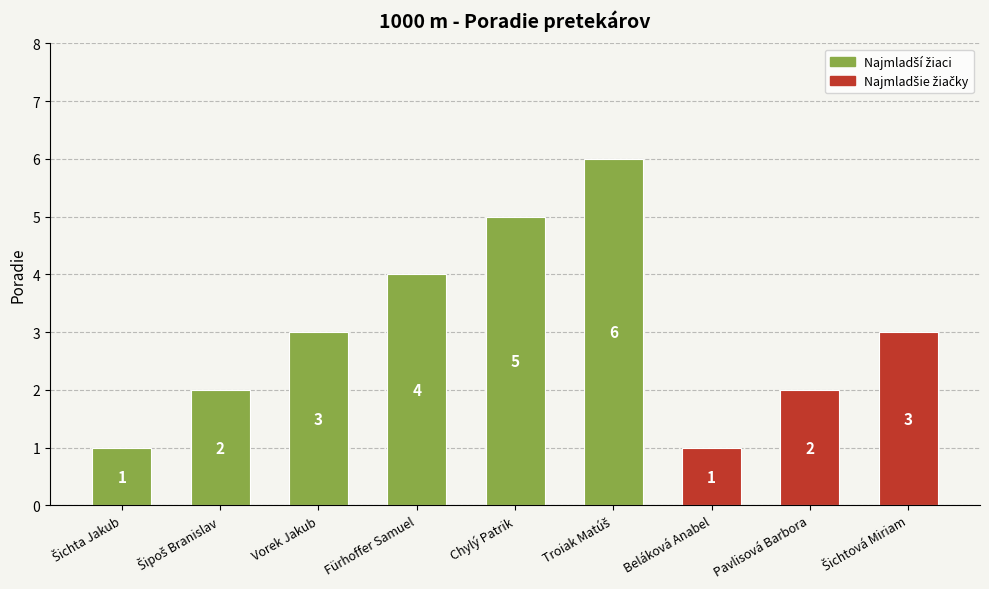

How many bars are there in total?

9